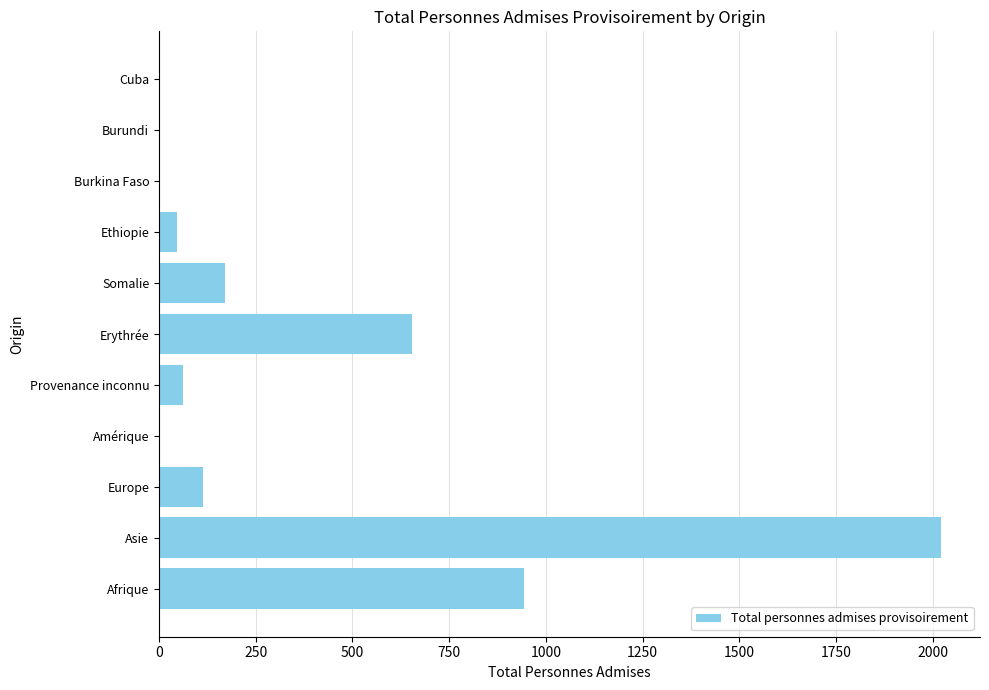

What is the sum of all values?

4018